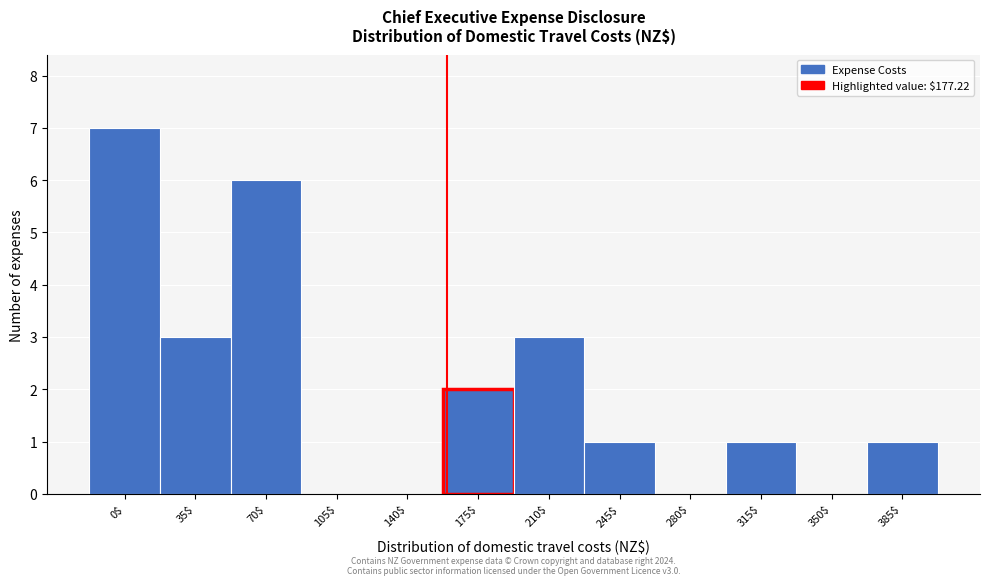

Which category has the highest value across all series?

0$